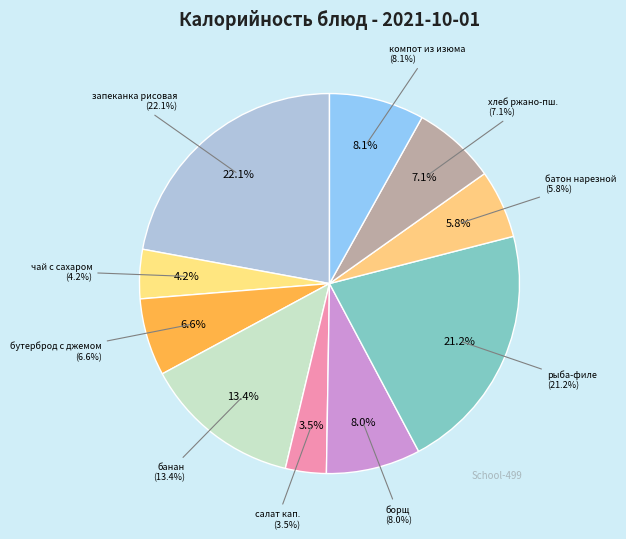

Which slice is the largest?

запеканка рисовая с творогом